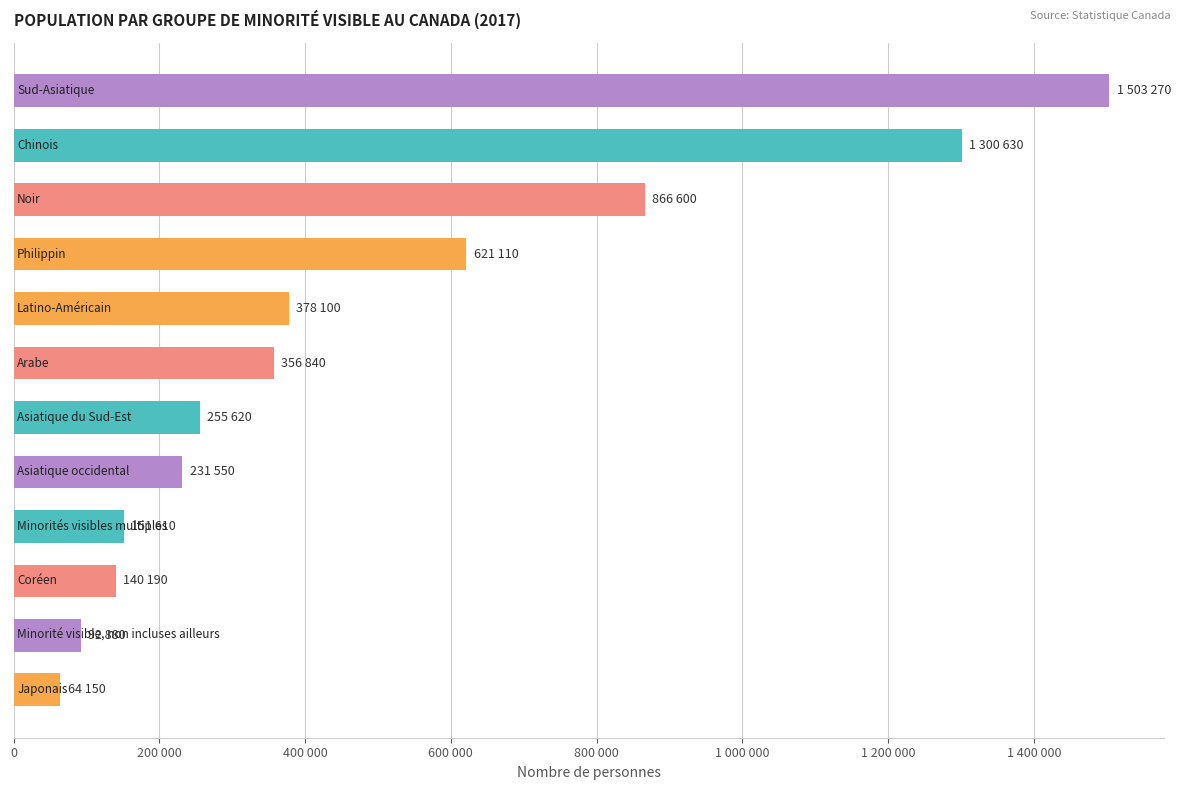

Are the bars horizontal?

Yes